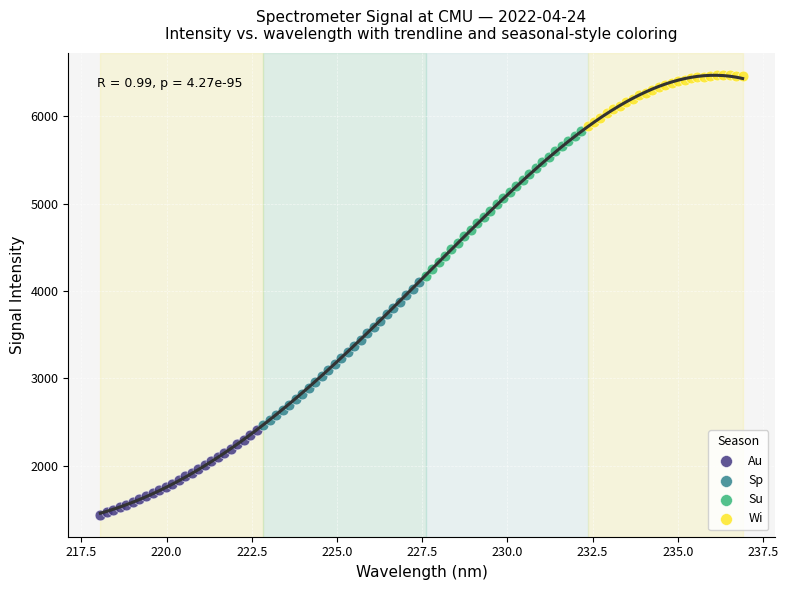

What are all the series names shown in the legend?

Au, Sp, Su, Wi